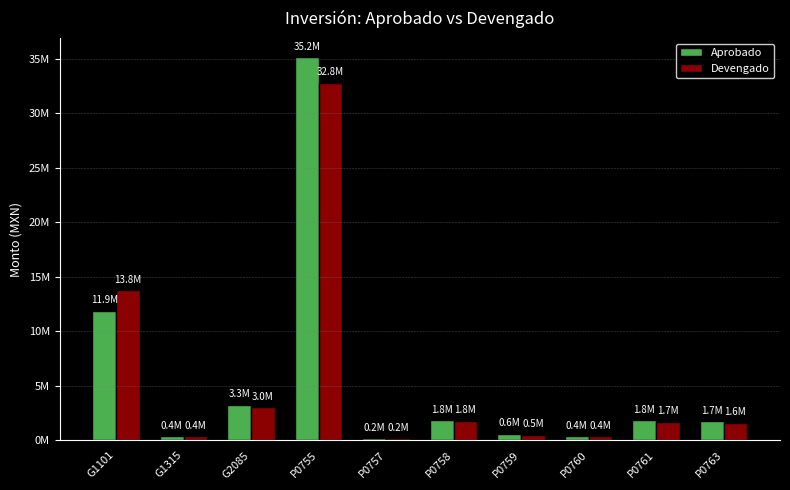

What are all the series names shown in the legend?

Aprobado, Devengado